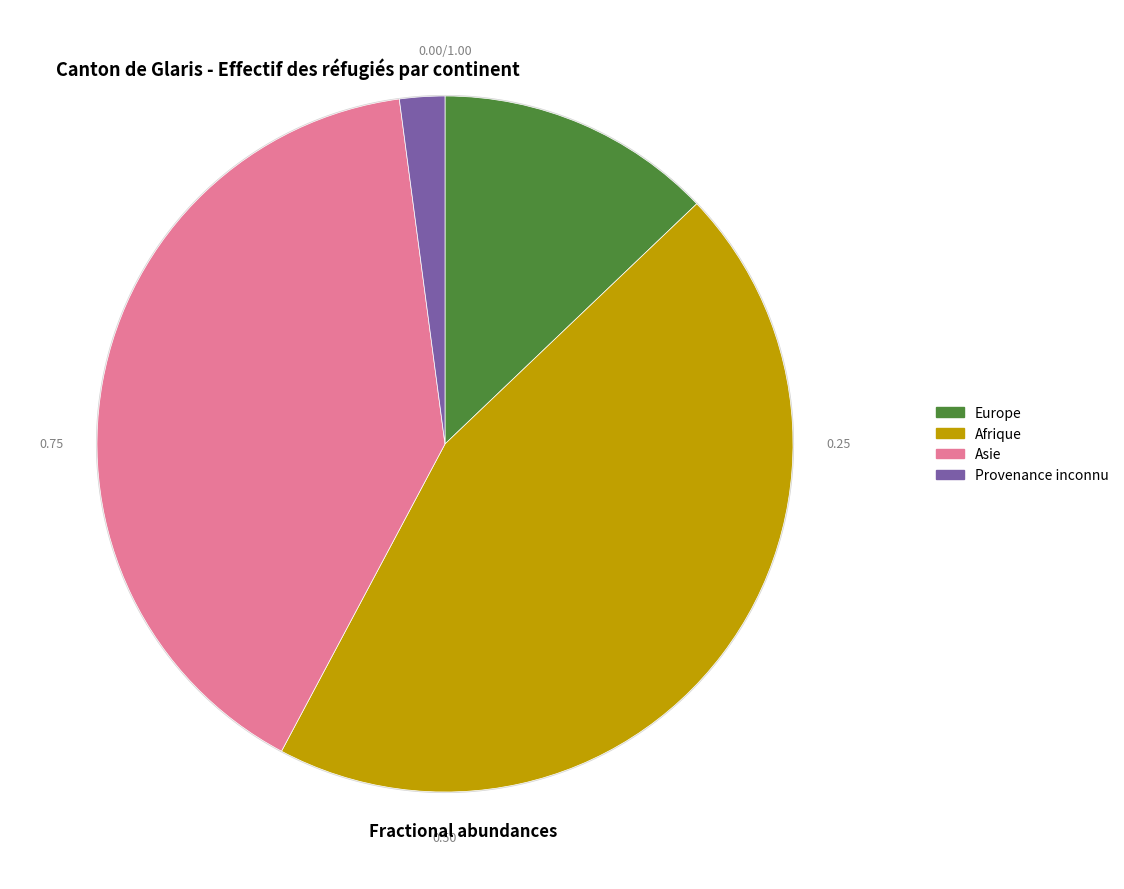

To the nearest percent, what portion does Afrique represent?

45%